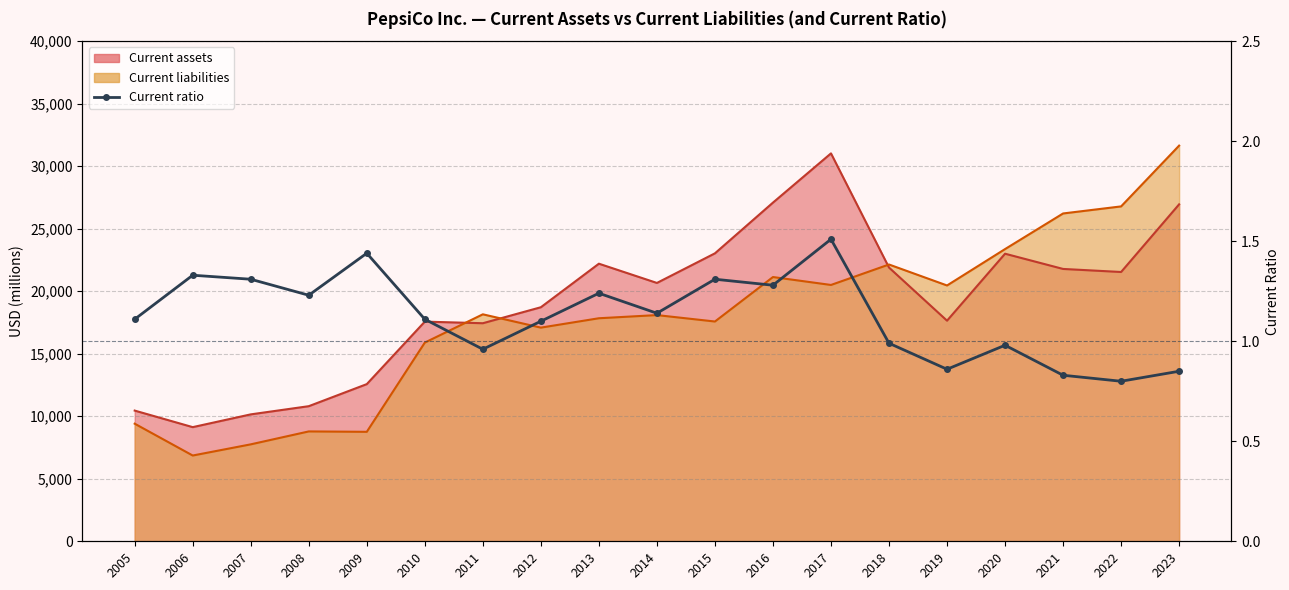

What is the sum of all values?

21.4